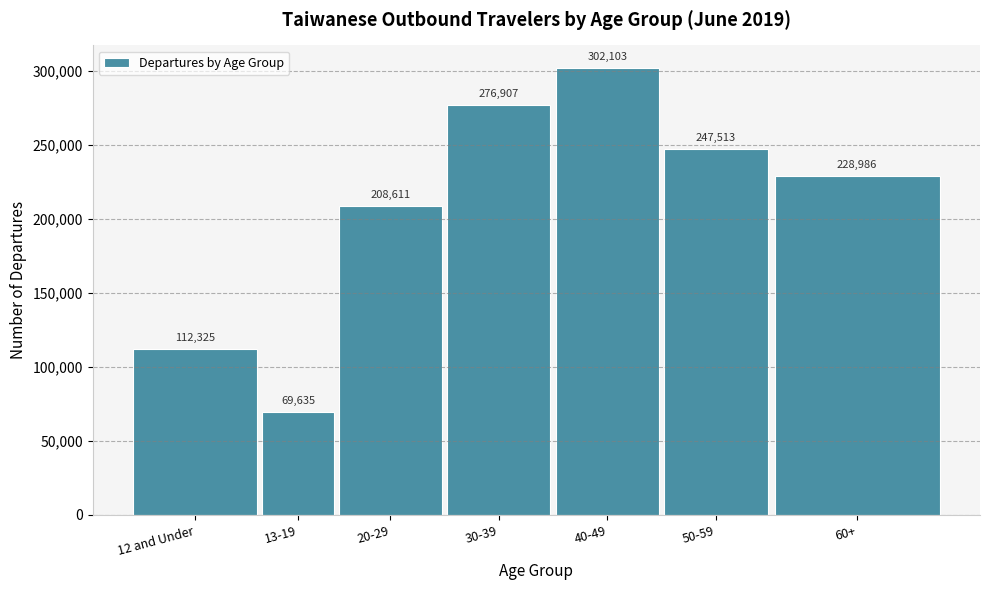

Reading left to right, list all the values displayed in this chart.

112325	69635	208611	276907	302103	247513	228986